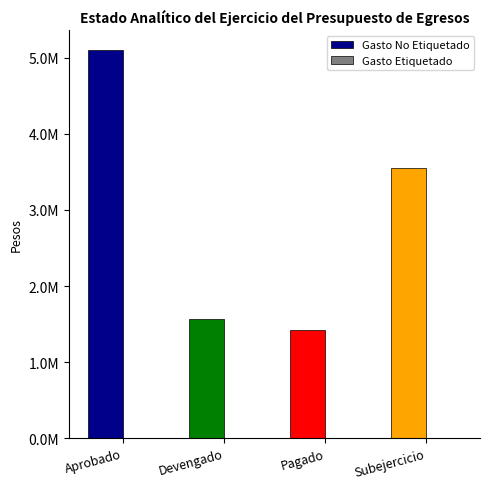

What is the spread (max minus min) of values at Subejercicio?

3546419.1